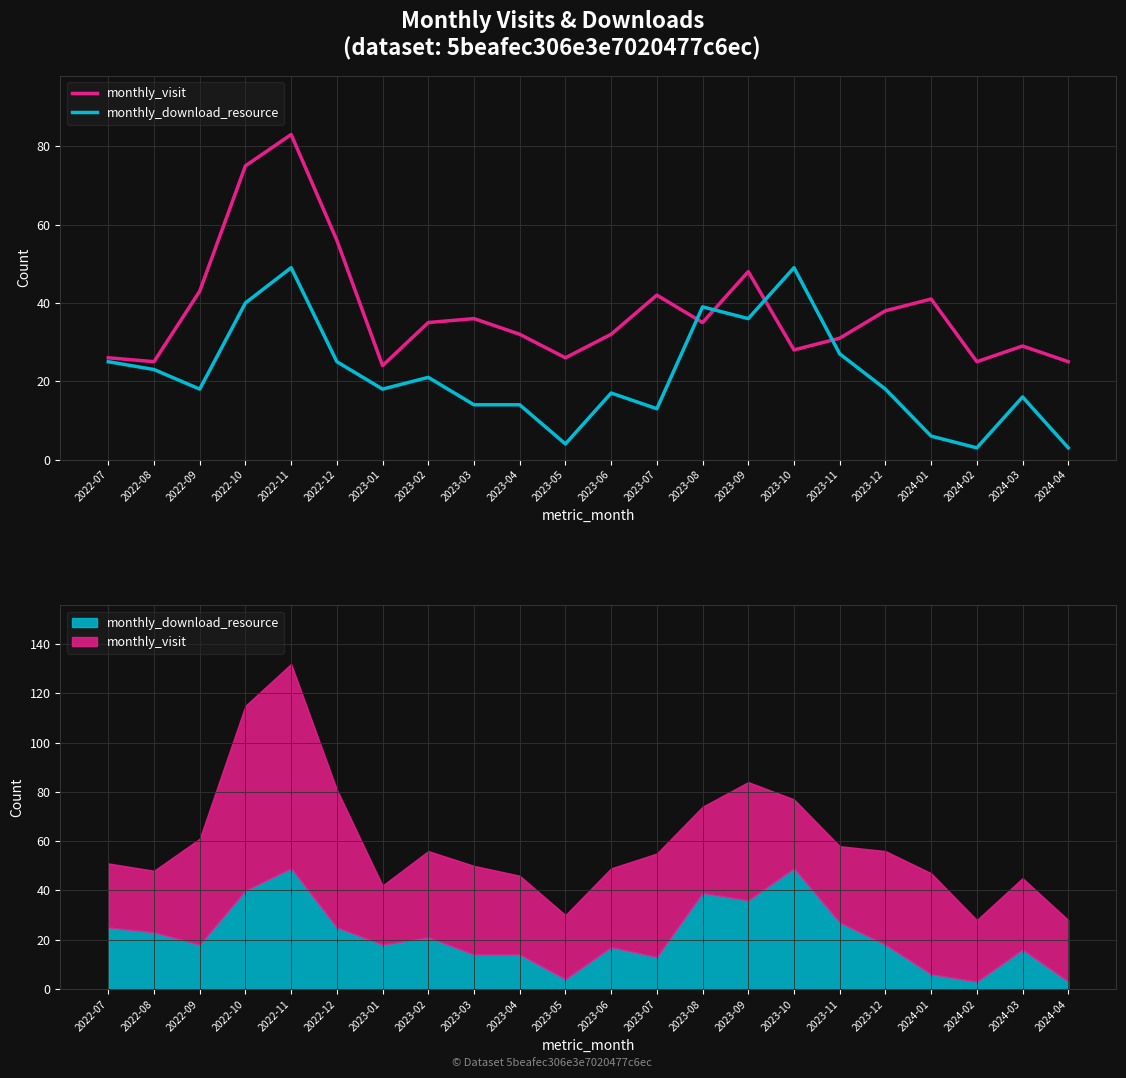

At which category does monthly_download_resource reach its first local valley?

2022-09